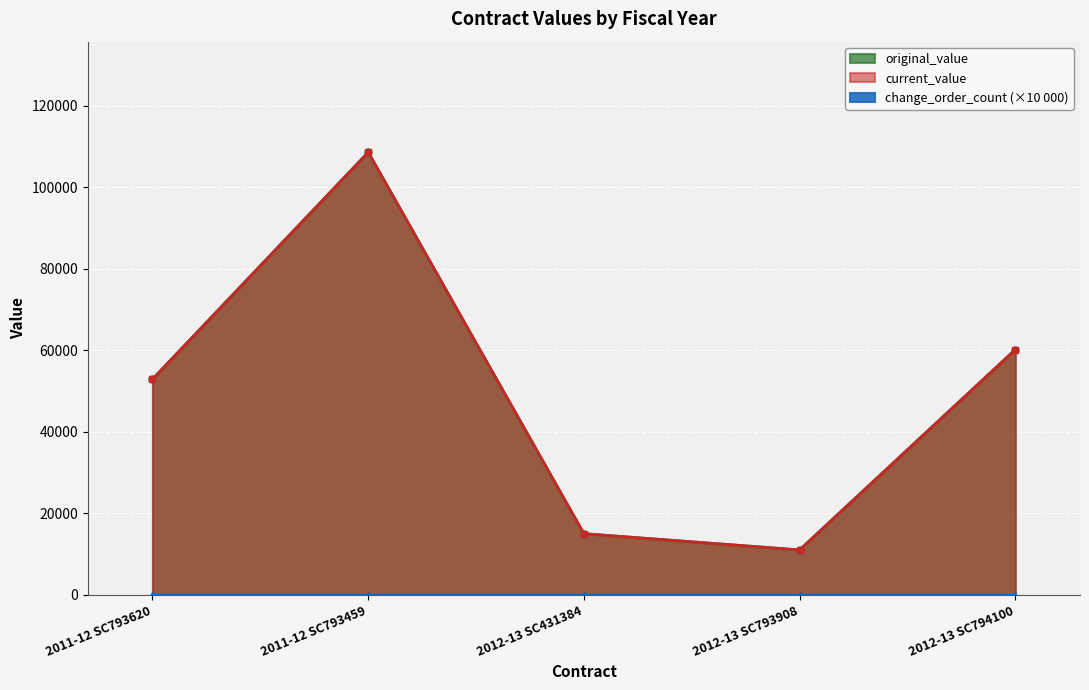

True or false: current_value and original_value intersect in this chart.

False